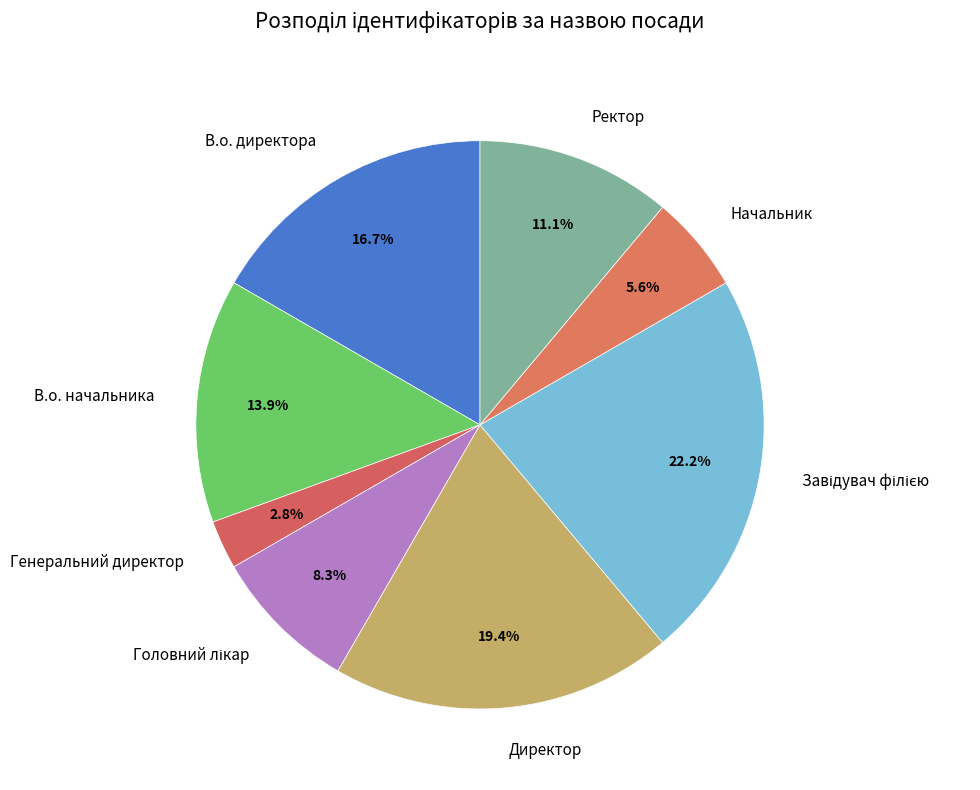

Is the sum of В.о. директора and Ректор greater than half?

No